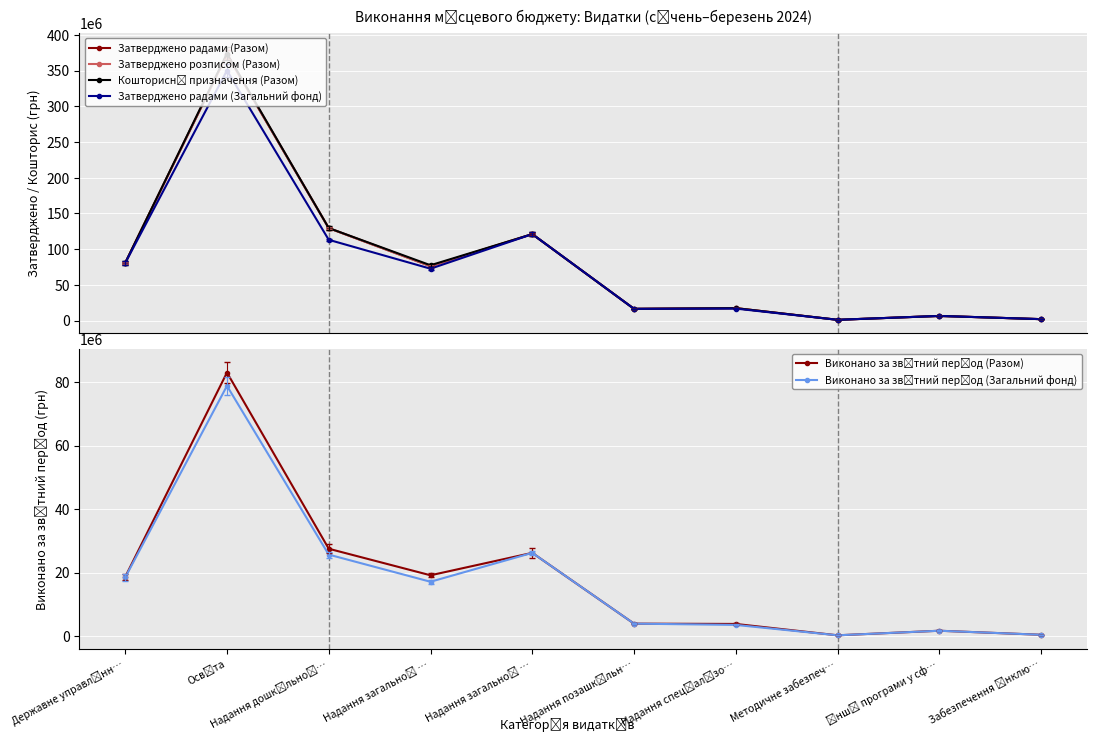

What is the value of the Затверджено розписом (Разом) point at the 7th from the left?

17487576.0